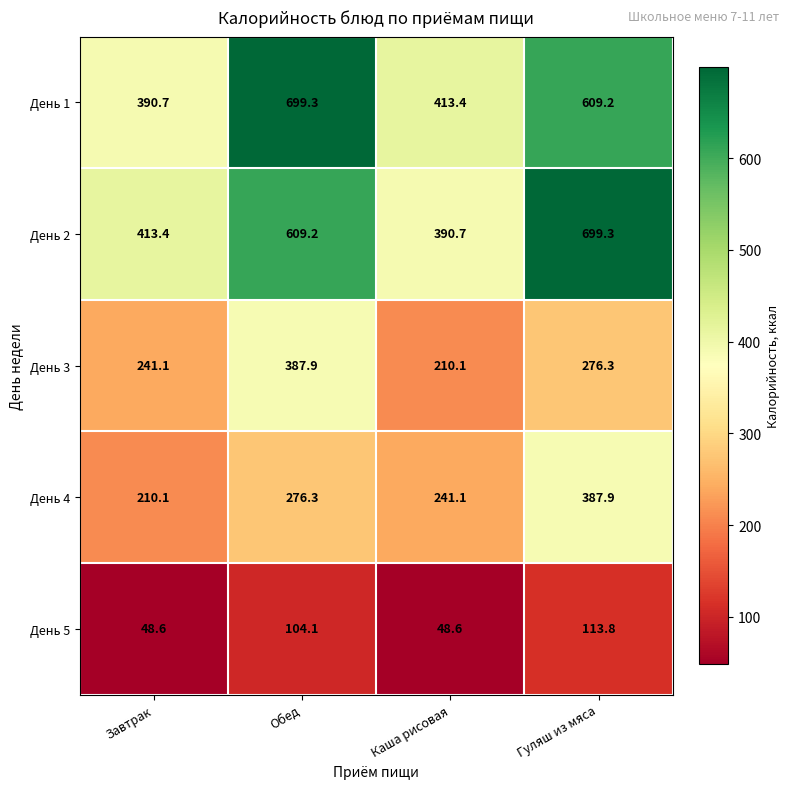

What is the total value across all series at Гуляш из мяса?

2086.5